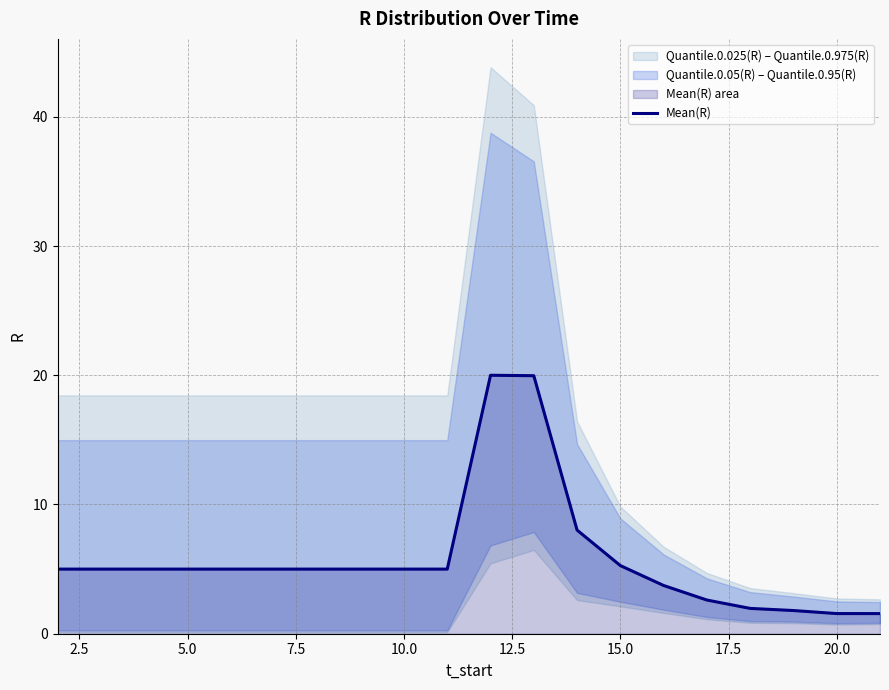

What is the minimum value for Mean(R)?

1.6